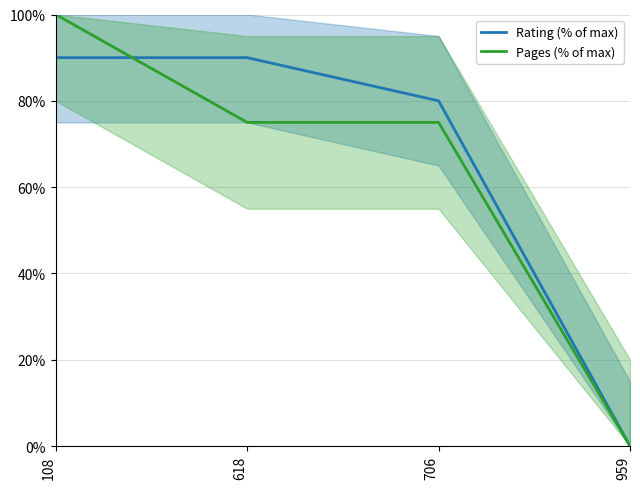

True or false: Rating (% of max) has a value of 31 at 108.

False